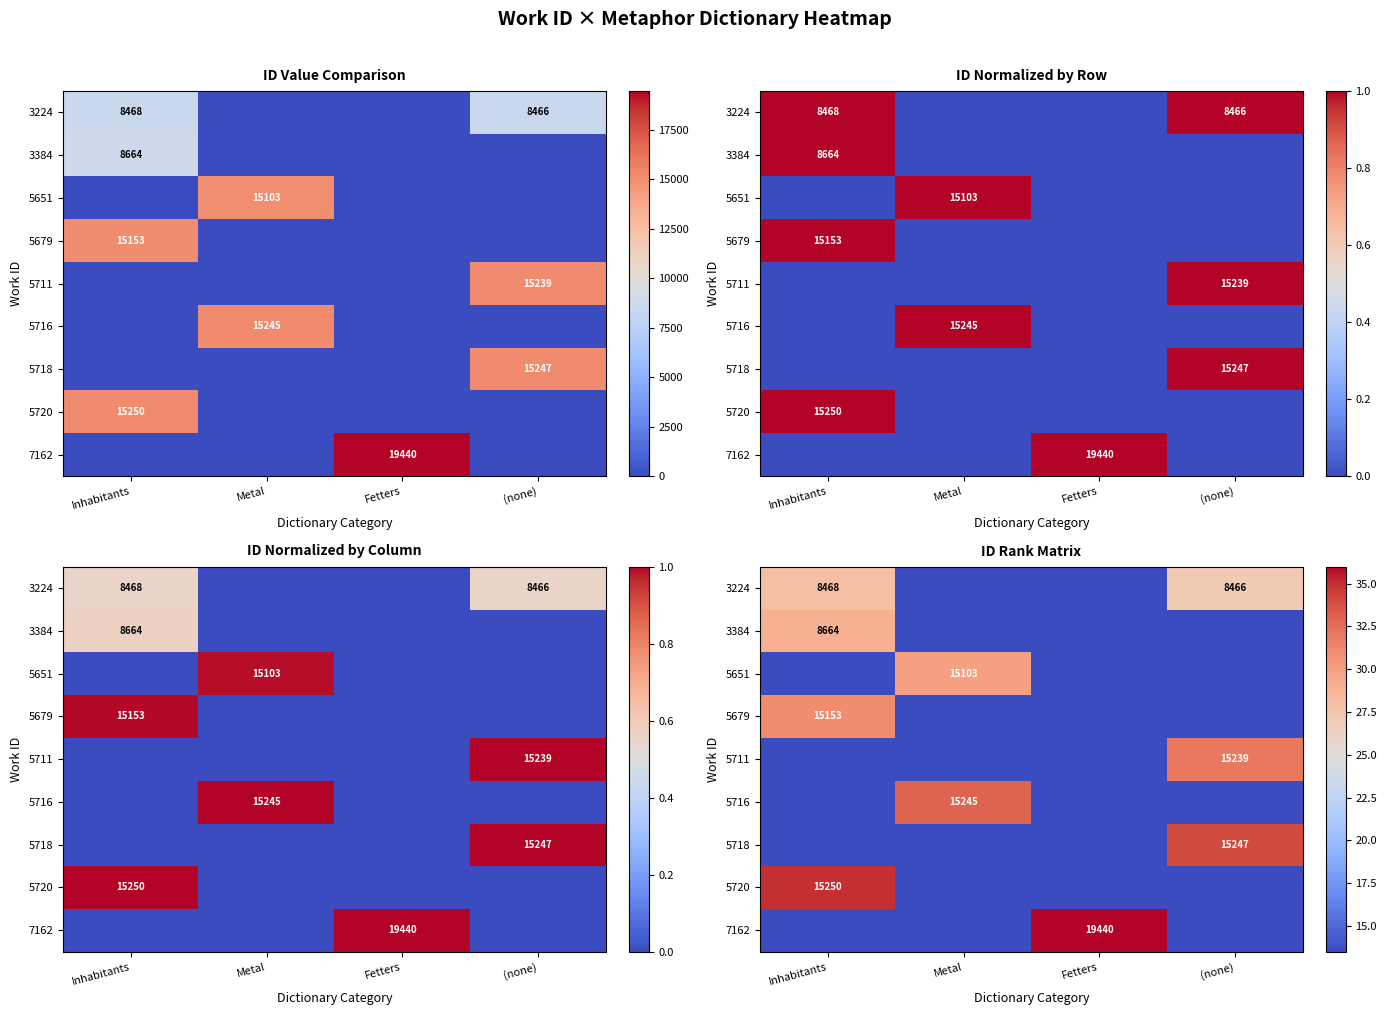

Is the value of 5679 at Fetters greater than the value of 5651 at (none)?

No